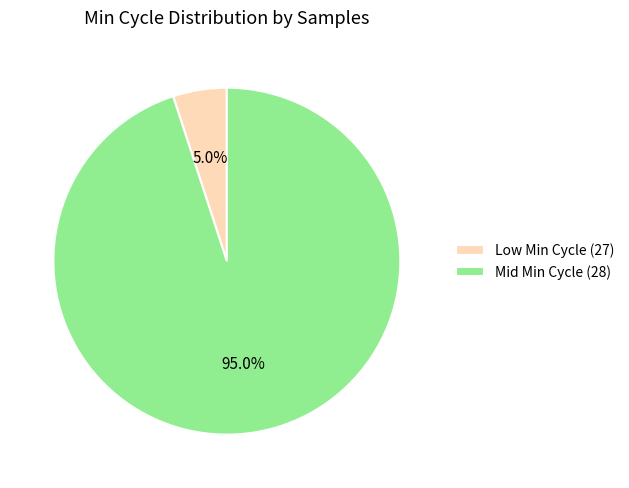

What portion of the pie excludes Mid Min Cycle (28)?

5.0%